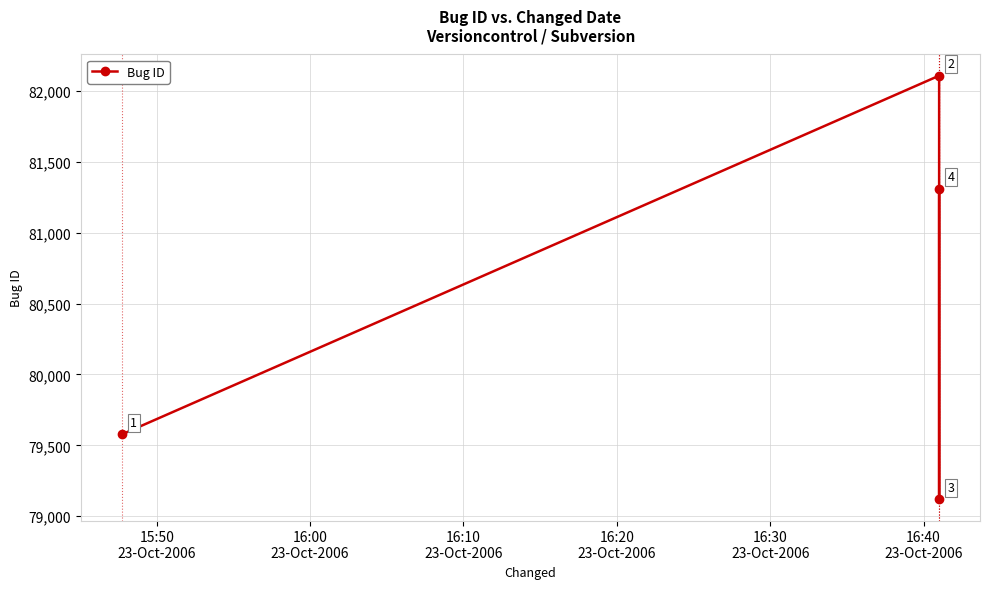

What is the average value?

80528